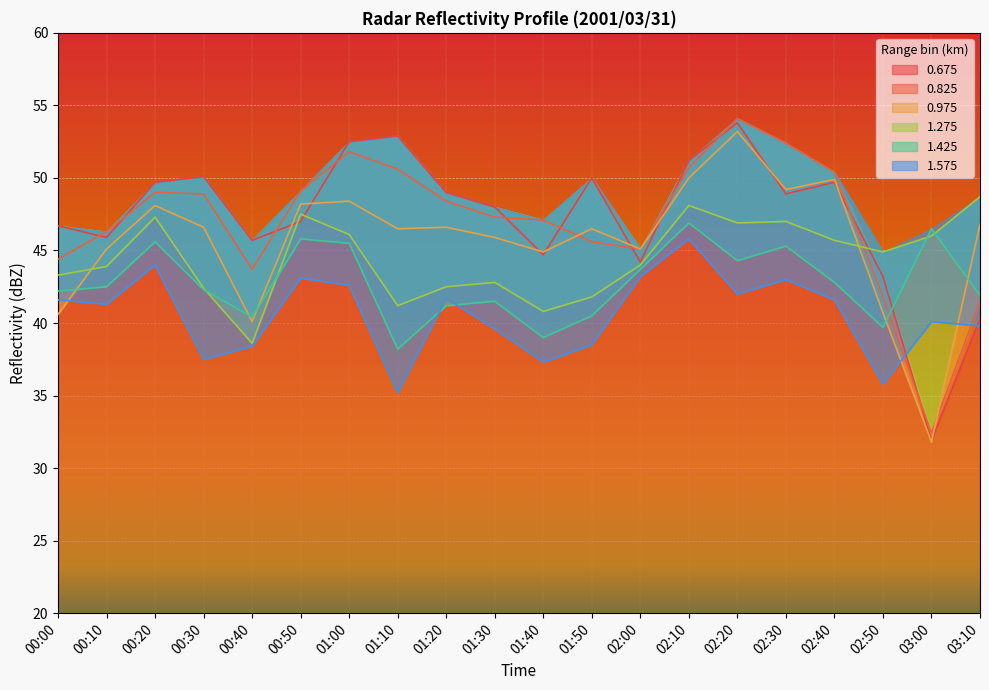

What value does the 1.275 series have at 00:50?

47.5